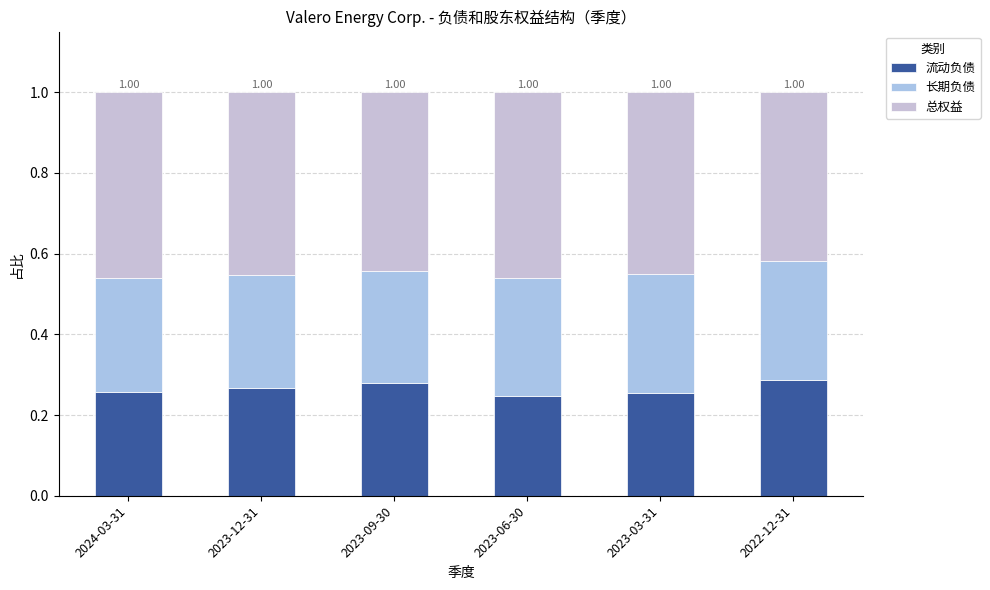

What is the lowest value of the 流动负债 series?

0.2